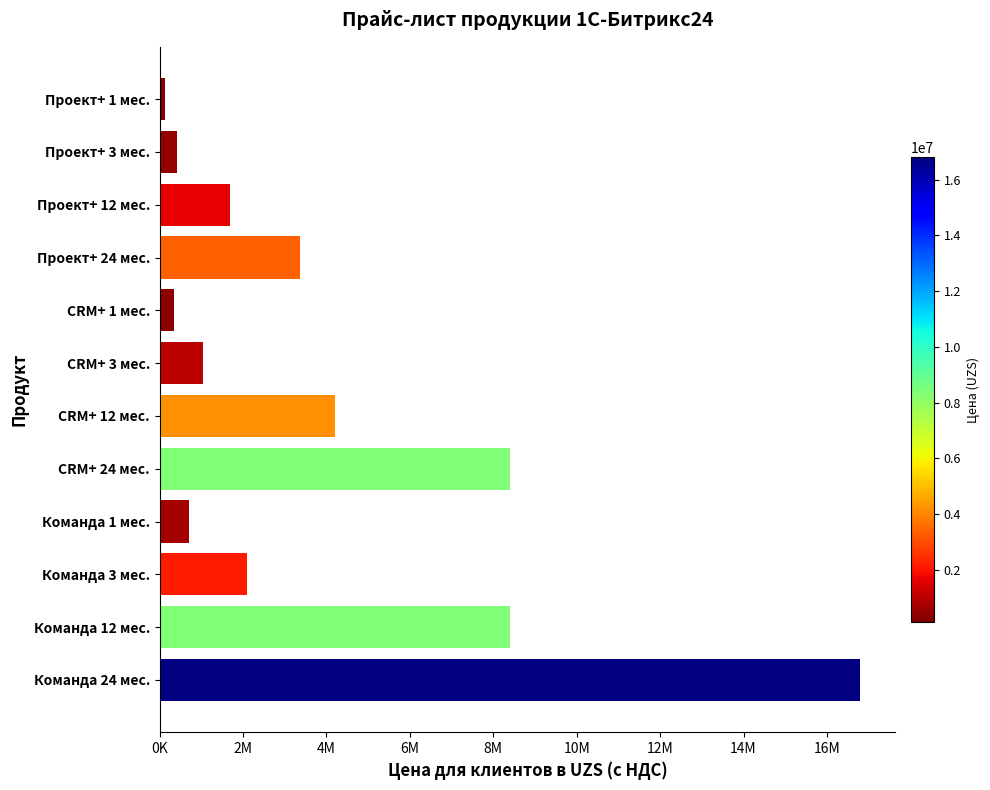

Are the bars horizontal?

Yes